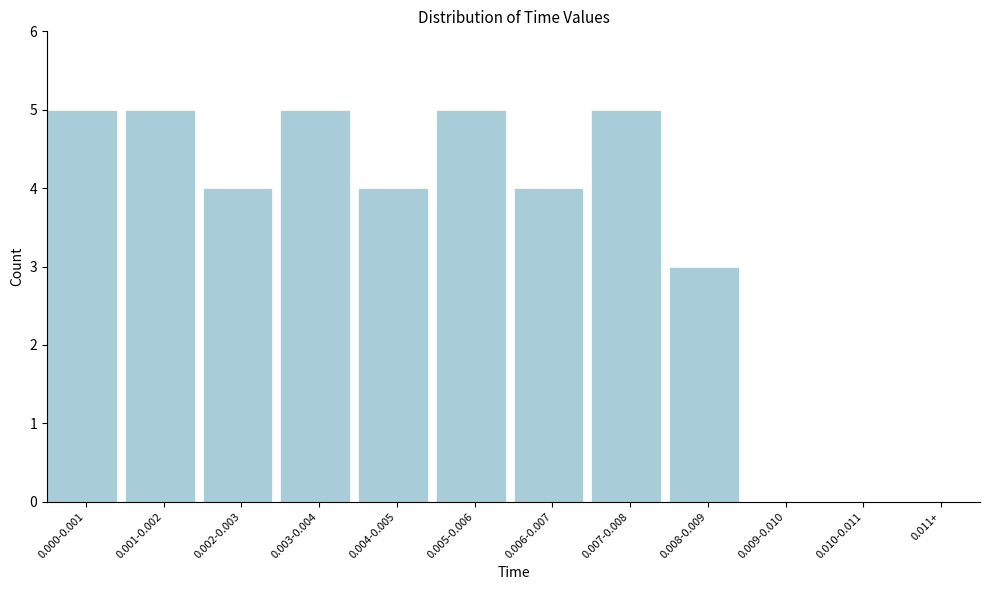

Reading left to right, transcribe all the data shown in this chart.

0.000-0.001=5	0.001-0.002=5	0.002-0.003=4	0.003-0.004=5	0.004-0.005=4	0.005-0.006=5	0.006-0.007=4	0.007-0.008=5	0.008-0.009=3	0.009-0.010=0	0.010-0.011=0	0.011+=0